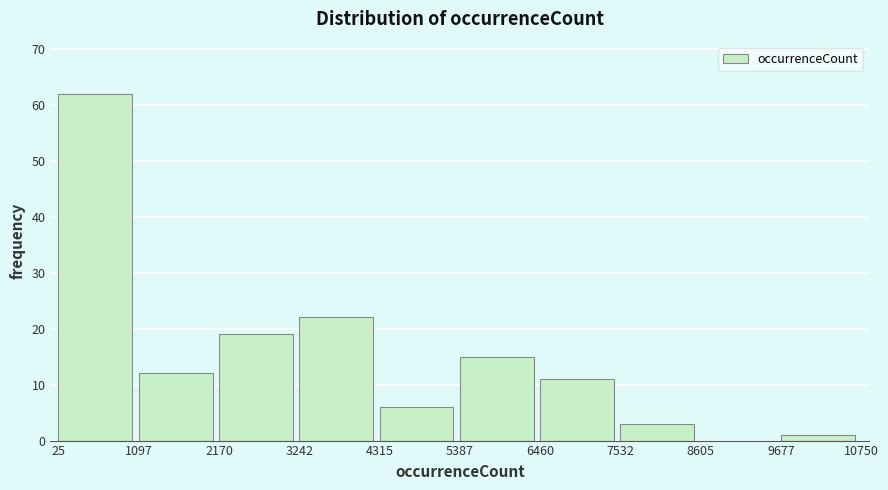

Over which range of the x-axis is the bar tallest?

25 to 1097